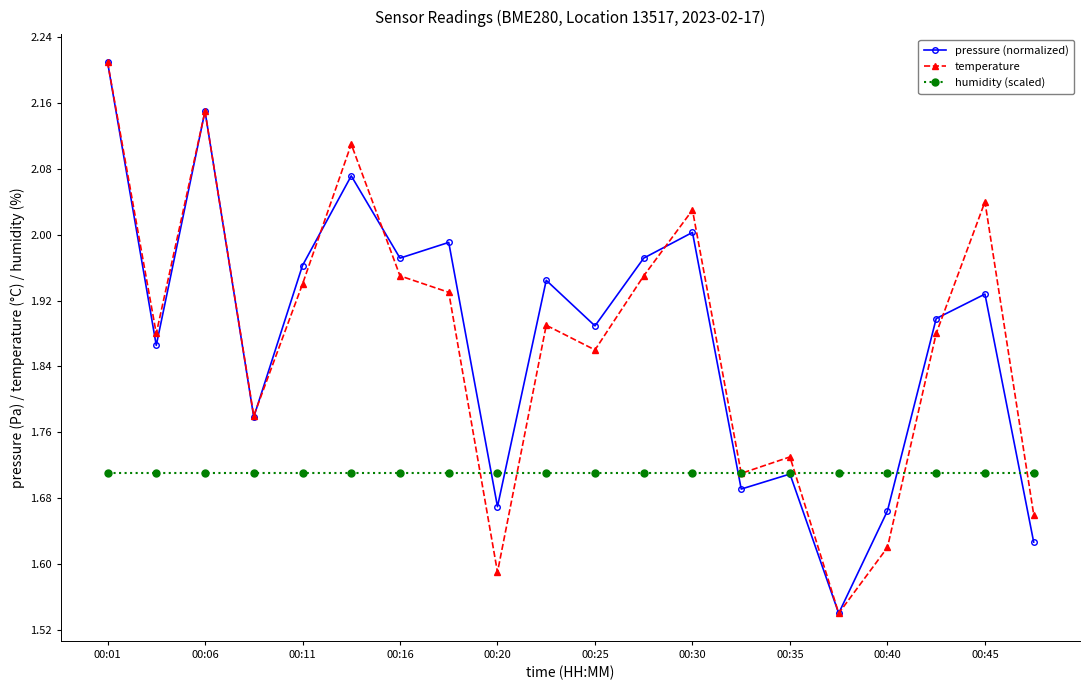

What are all the series names shown in the legend?

pressure (normalized), temperature, humidity (scaled)